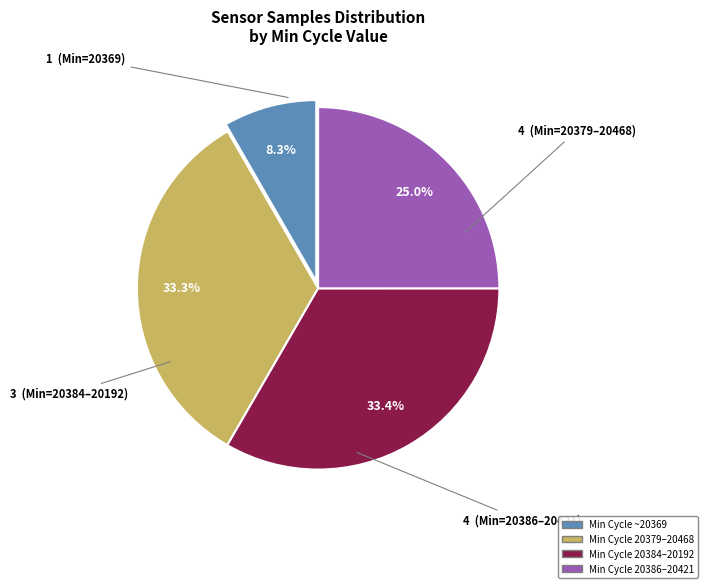

Does any single category account for the majority?

No